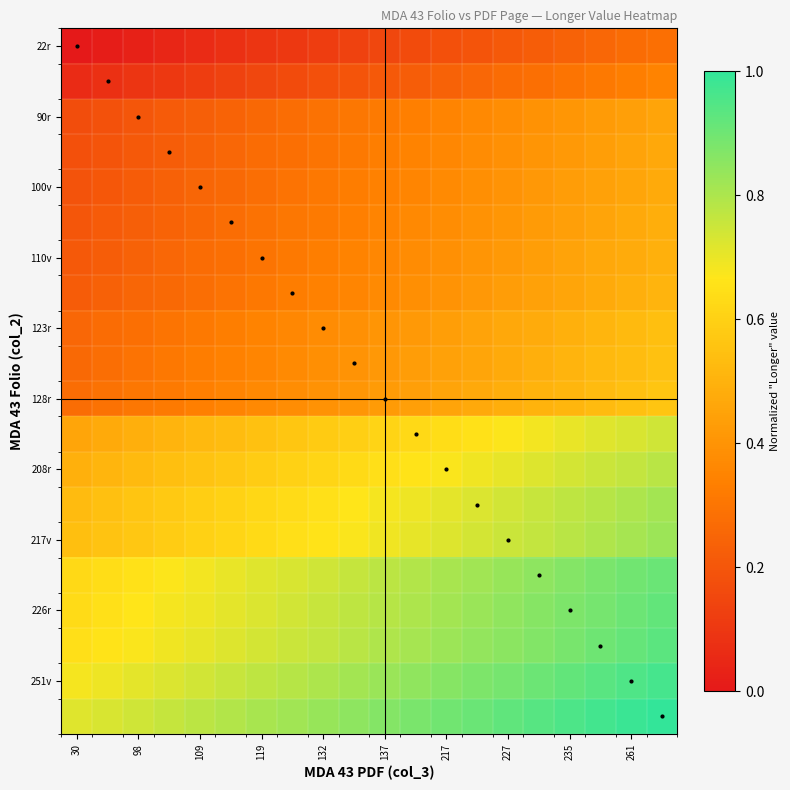

At which category does the chart reach its peak across all series?

19